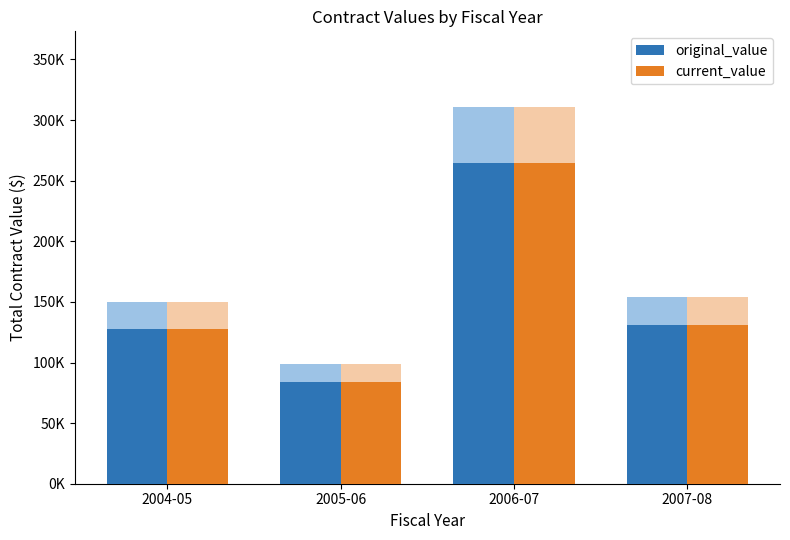

Where does the current_value series first go above 131120?

2006-07